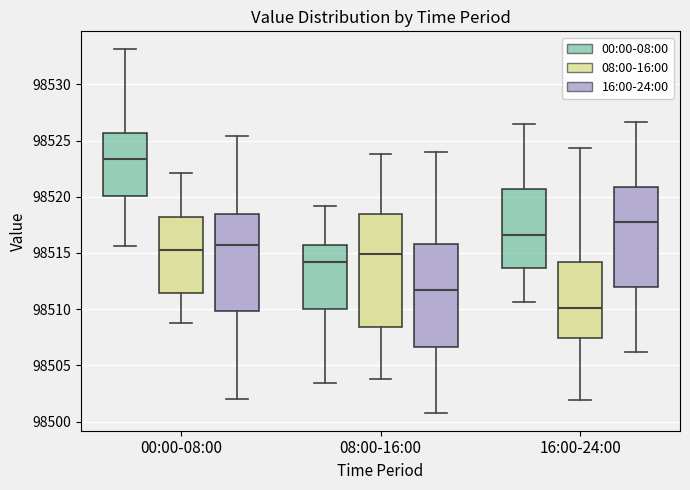

Where does the lower whisker of the box for 16:00-24:00 (00:00-08:00) end on the y-axis? The values are not printed on the chart, so give them approximately, as read against the axis.

98510.5